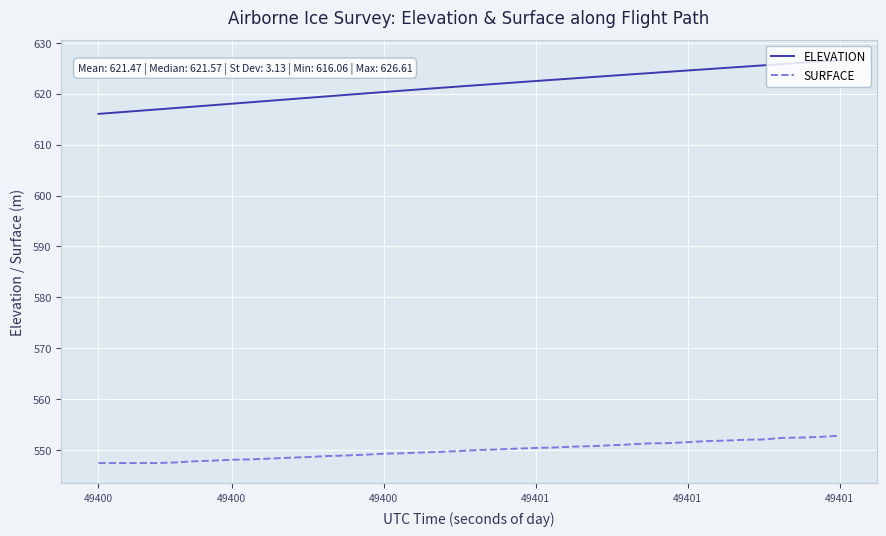

Which series has the largest range (max minus min)?

ELEVATION